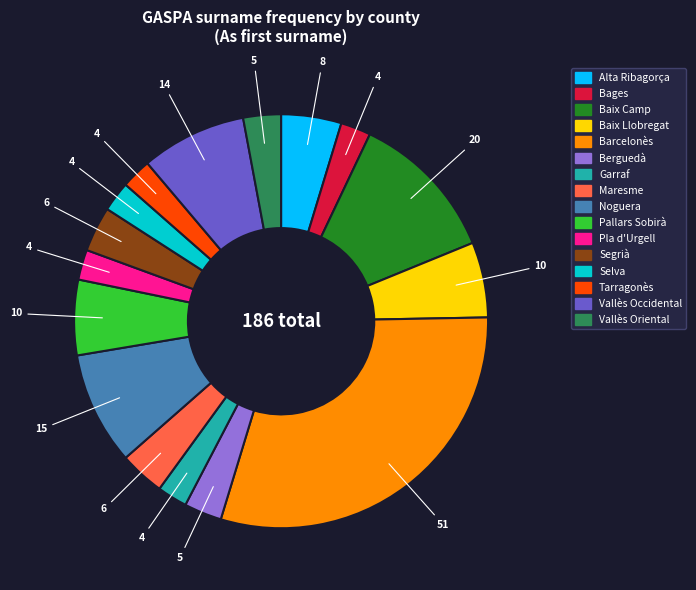

Is the sum of Vallès Oriental and Berguedà greater than half?

No